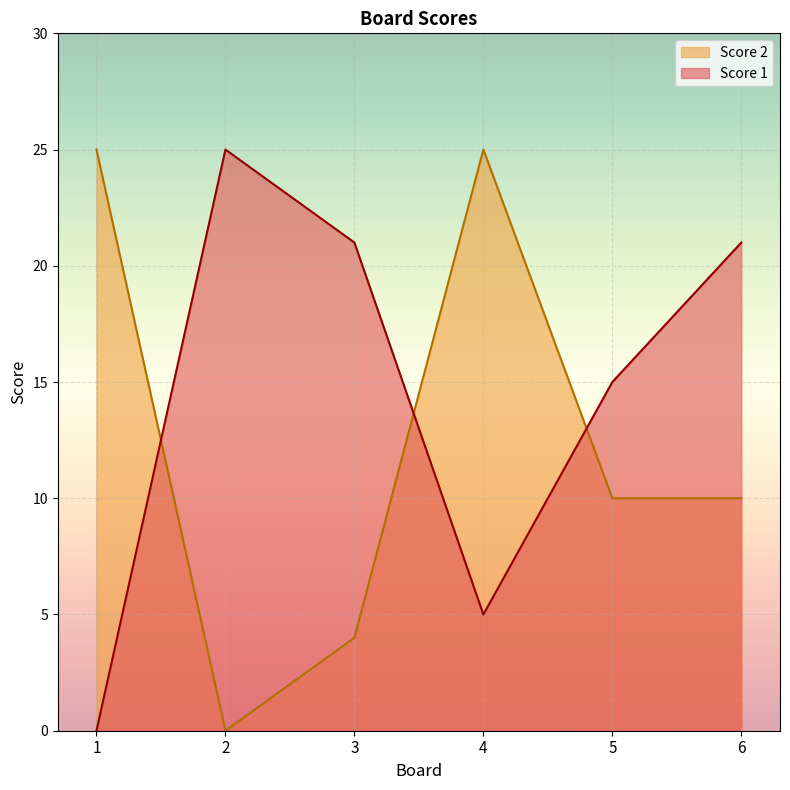

The Score 1 series shows -15 at 1. True or false?

False